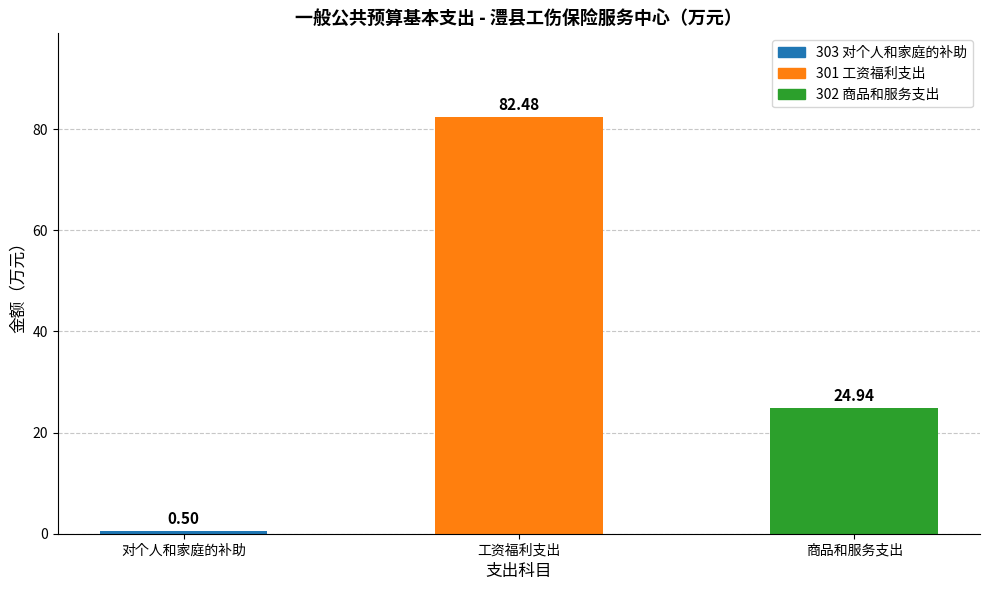

What is the difference between the maximum and second lowest values?

57.5